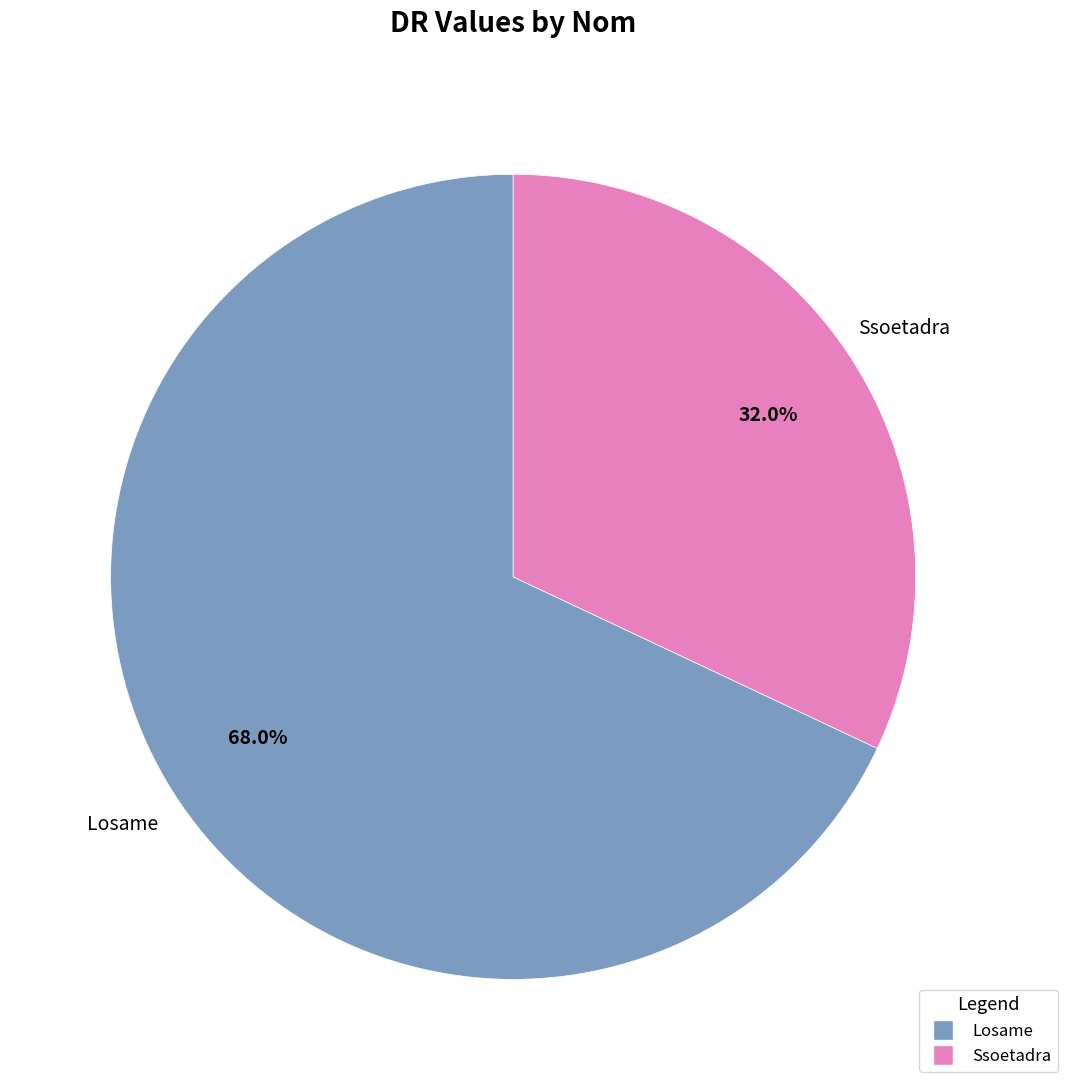

Count the number of slices in the pie.

2